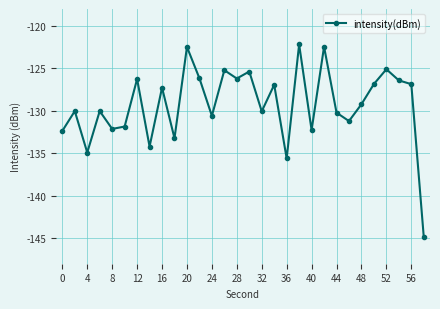

Does the chart display data point markers on the line(s)?

Yes